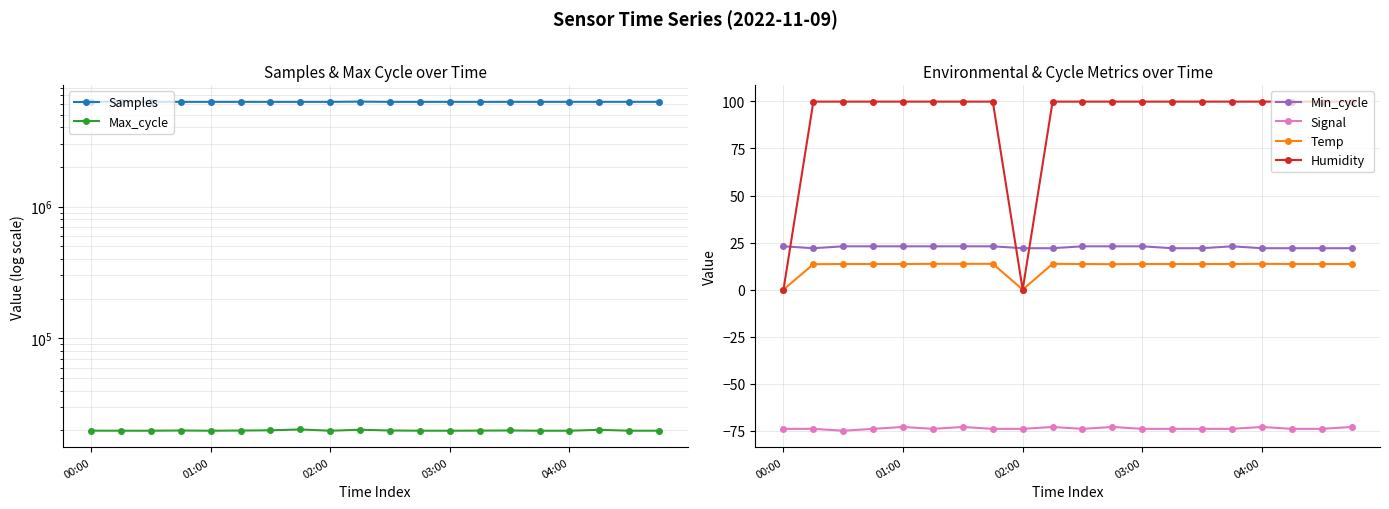

How many interior local peaks does the Samples series have?

6